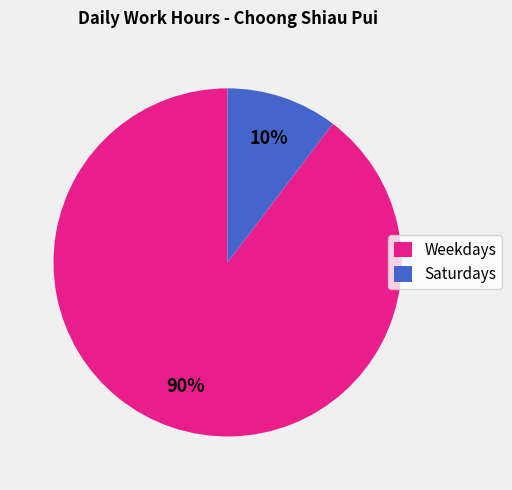

Is the sum of Saturdays and Weekdays greater than half?

Yes